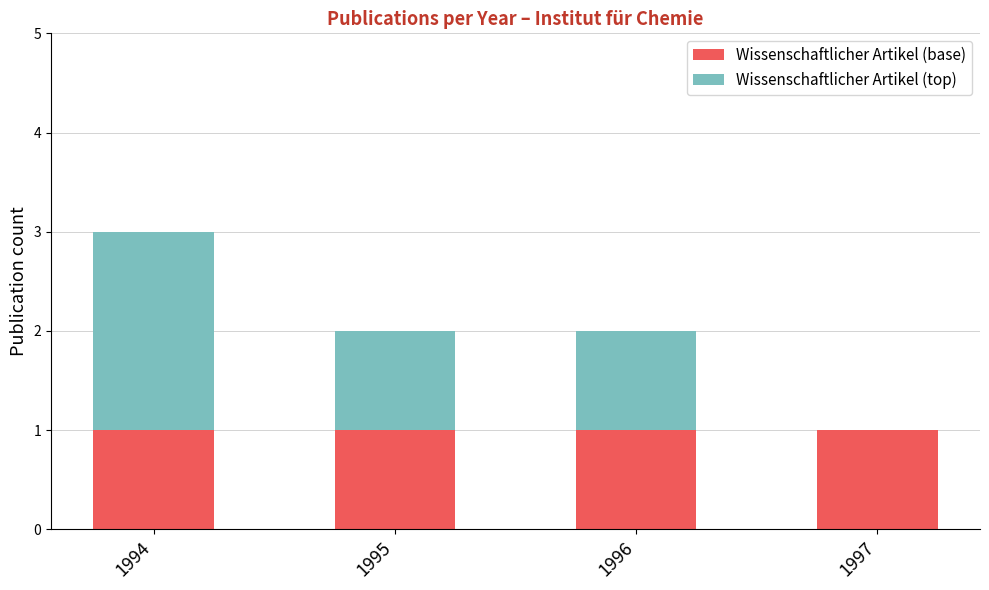

Read the Wissenschaftlicher Artikel (base) value at 1994.

1